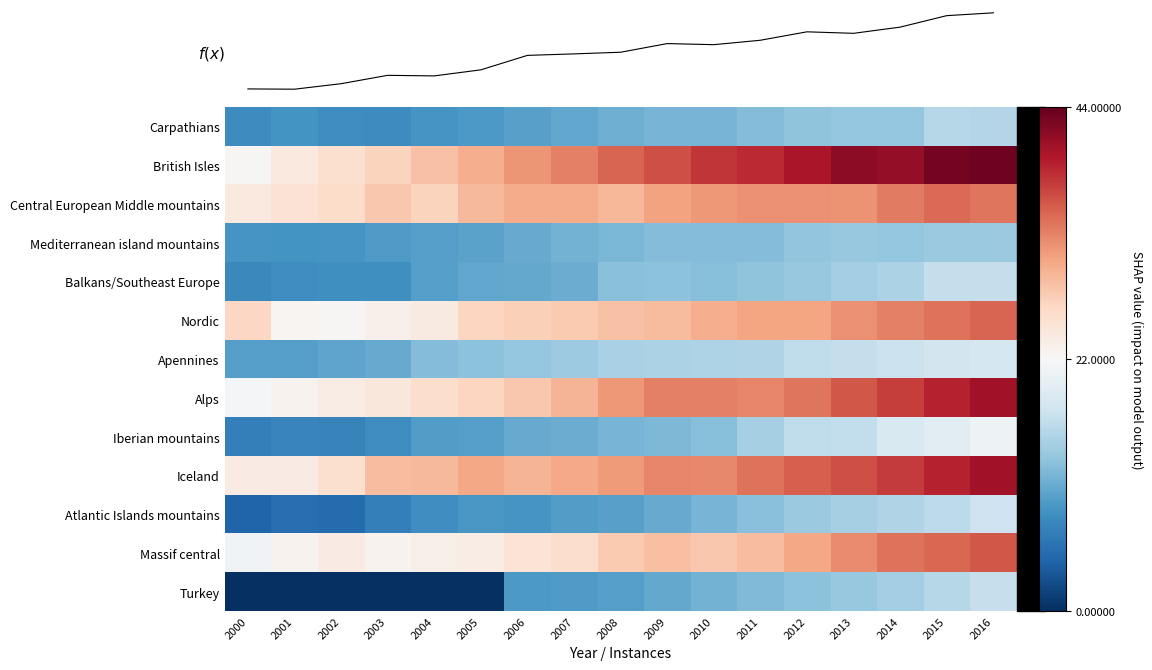

True or false: Mediterranean island mountains has a value of -0.6 at 2009.

False